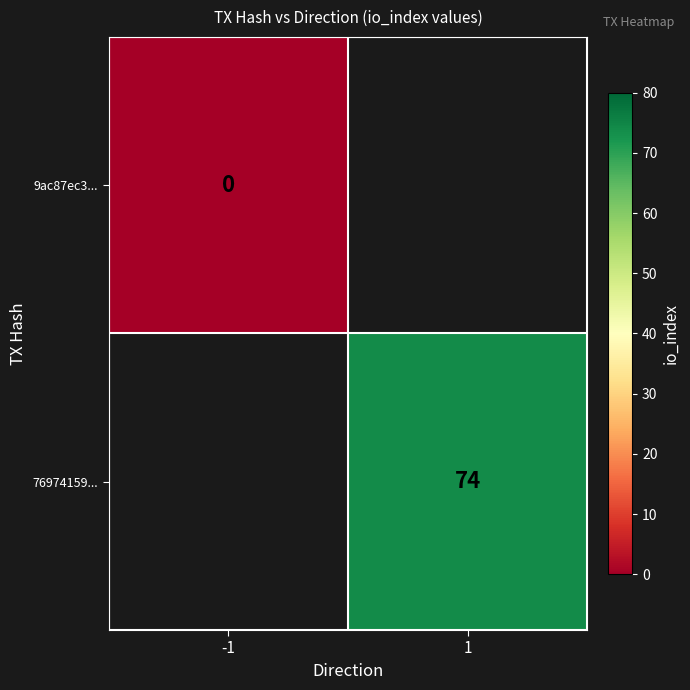

Is the value of 76974159... at 1 greater than the value of 9ac87ec3... at -1?

Yes